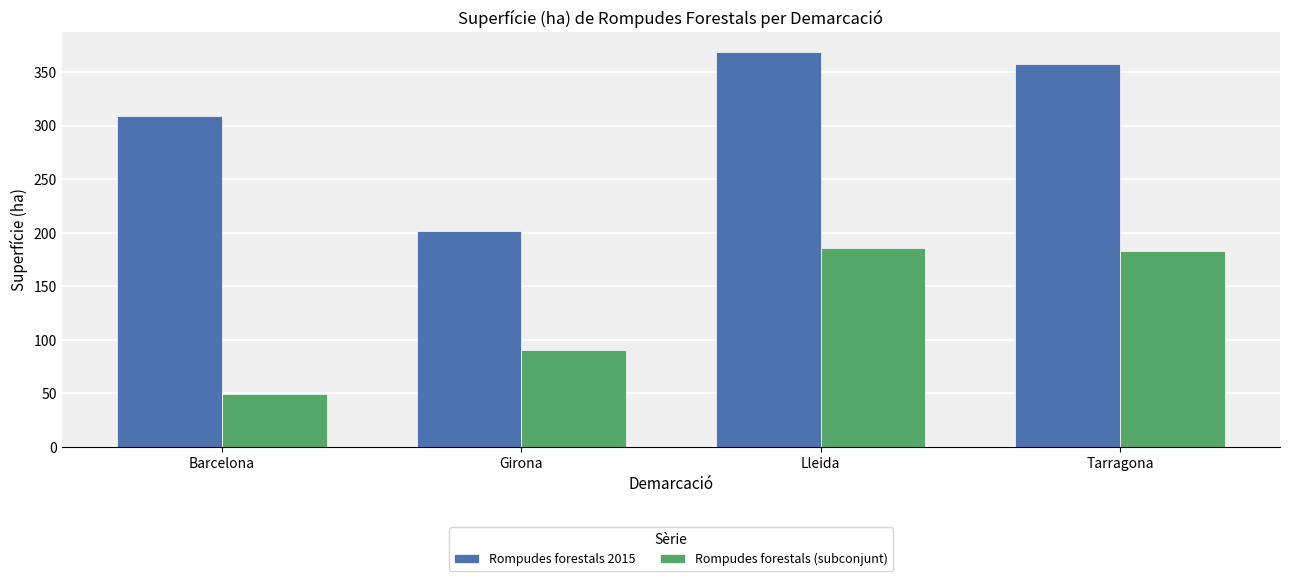

Where does the Rompudes forestals 2015 series first go above 357?

Lleida